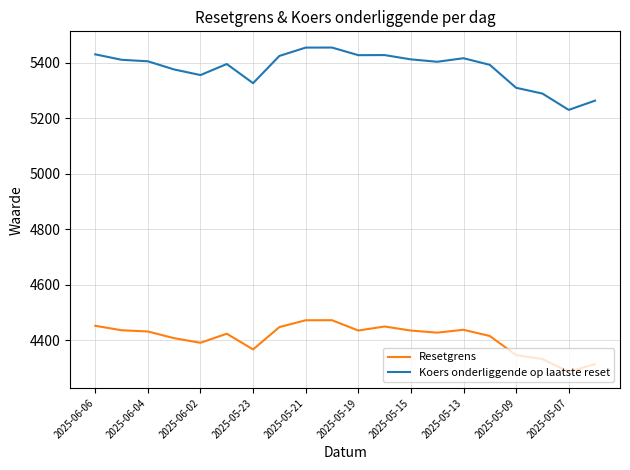

Rank the series by their maximum value, from highest to lowest.

Koers onderliggende op laatste reset, Resetgrens